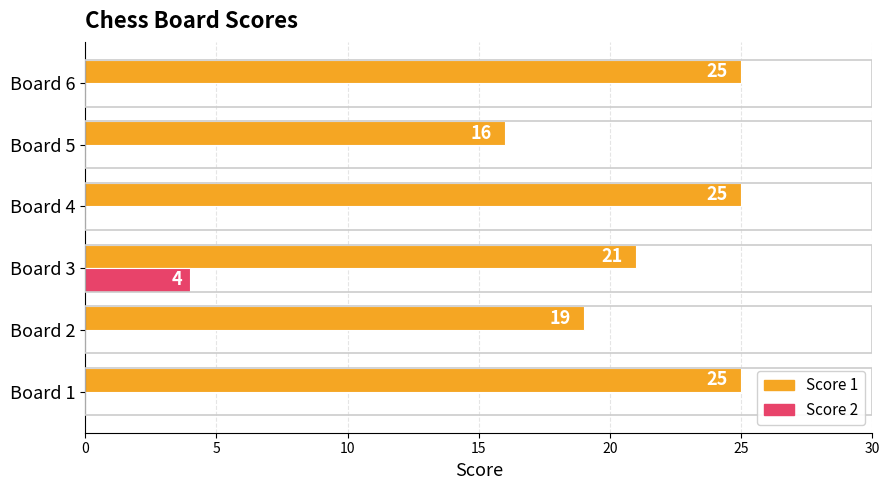

True or false: Score 2 has a value of 6 at Board 3.

False